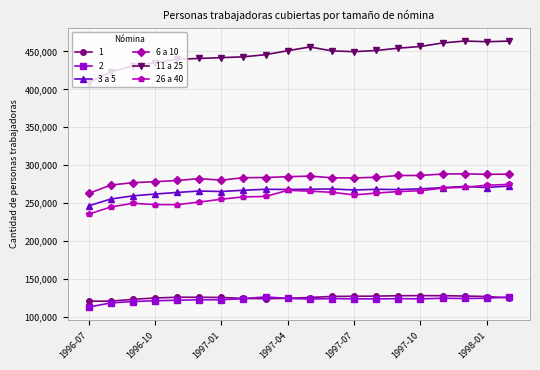

True or false: 3 a 5 has more than 0 points higher than both neighbors.

True